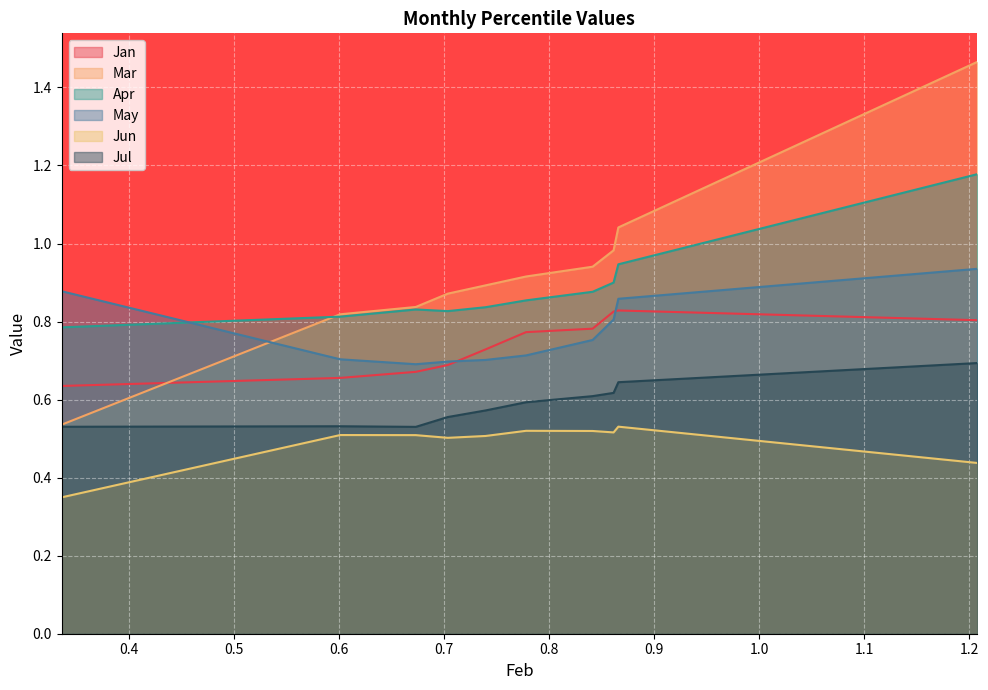

Reading right to left, list all the values displayed in this chart.

Jan: 0.8	0.8	0.8	0.8	0.8	0.7	0.7	0.7	0.7	0.6
Mar: 1.5	1.0	1.0	0.9	0.9	0.9	0.9	0.8	0.8	0.5
Apr: 1.2	0.9	0.9	0.9	0.9	0.8	0.8	0.8	0.8	0.8
May: 0.9	0.9	0.8	0.8	0.7	0.7	0.7	0.7	0.7	0.9
Jun: 0.4	0.5	0.5	0.5	0.5	0.5	0.5	0.5	0.5	0.3
Jul: 0.7	0.6	0.6	0.6	0.6	0.6	0.6	0.5	0.5	0.5